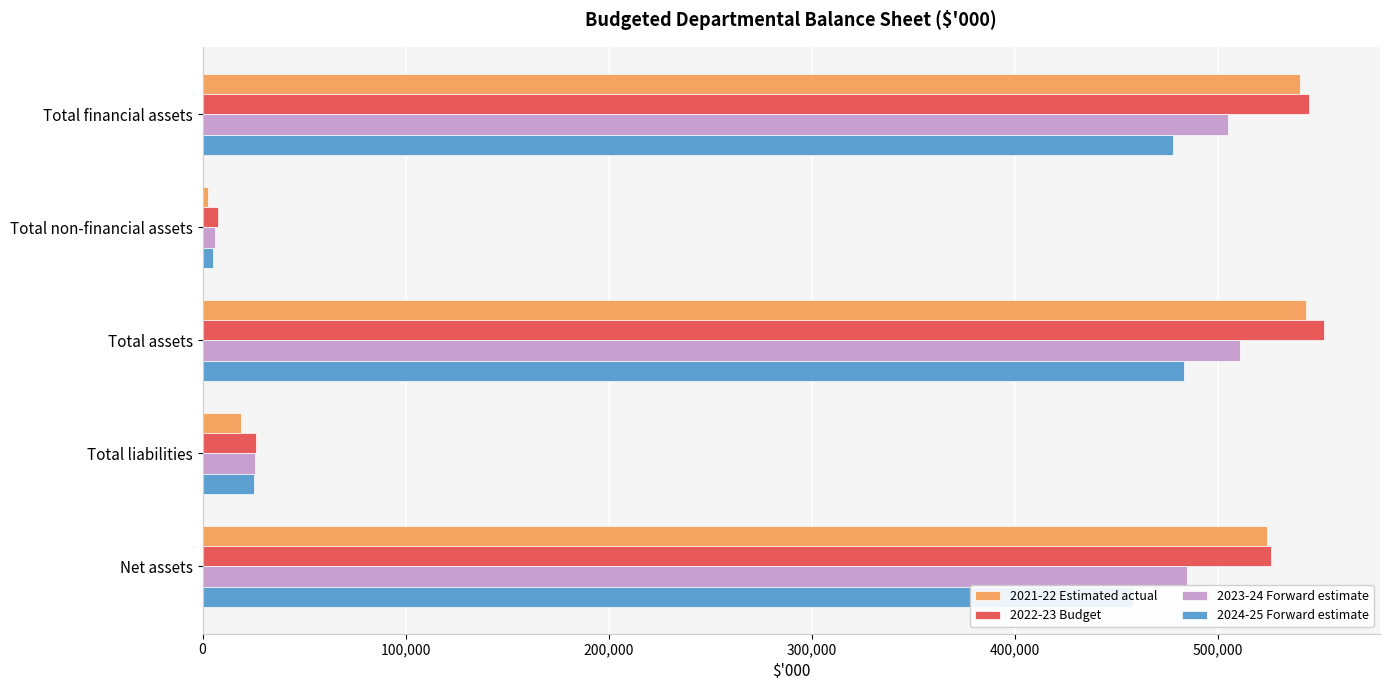

What is the difference between the highest and lowest values at Total financial assets?

66629